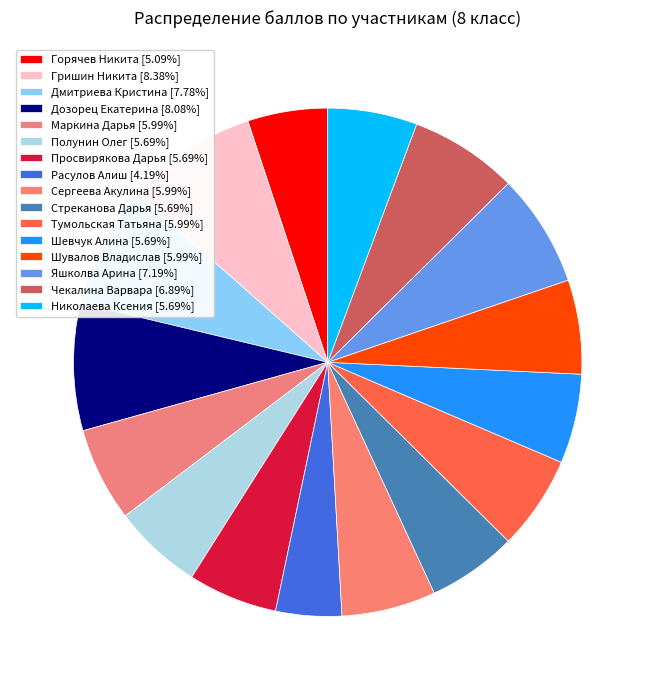

Approximately how many times larger is the value at Гришин Никита compared to Яшколва Арина?

1.2